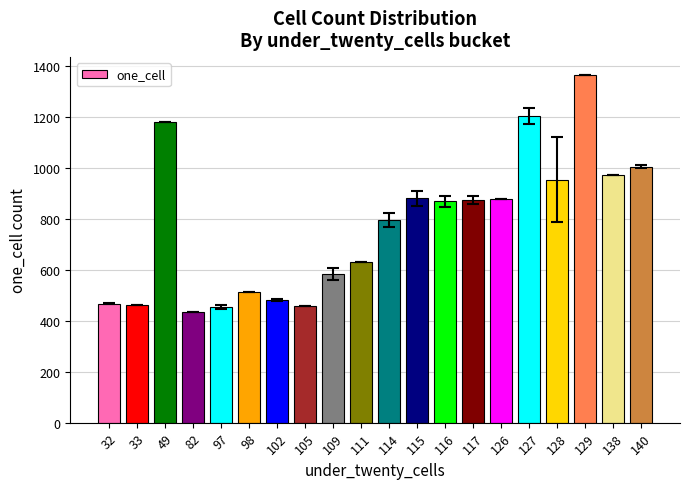

How many bars are there in total?

20